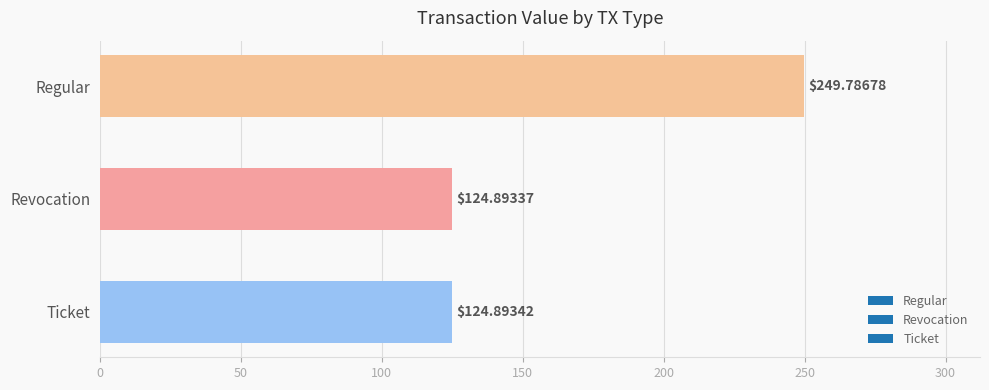

Are the bars horizontal?

Yes